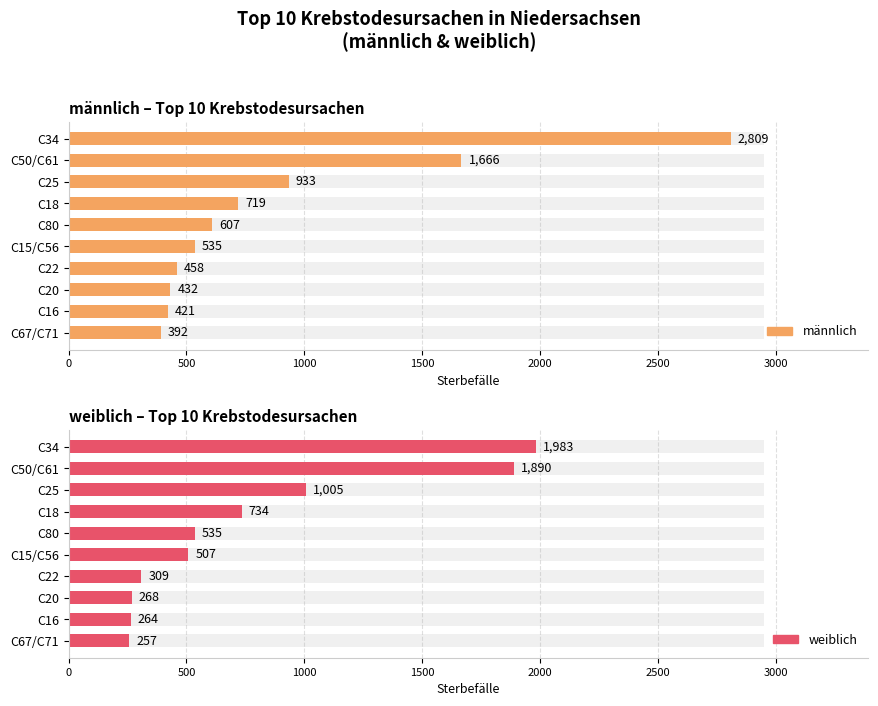

At how many categories does at least one series exceed 985?

3